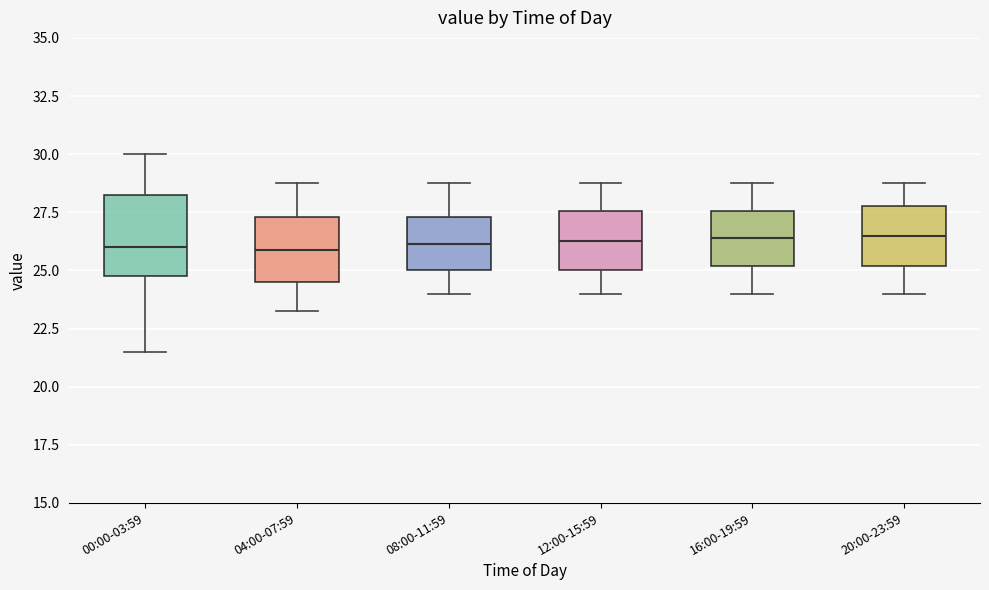

Where does the median line of the box for 16:00-19:59 sit on the y-axis? The values are not printed on the chart, so give them approximately, as read against the axis.

26.5